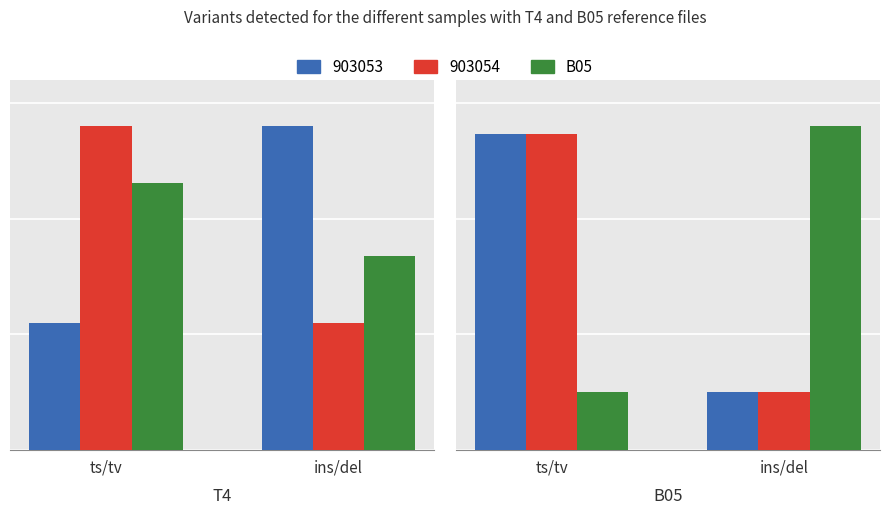

The value at ts/tv is 0.8. True or false?

False